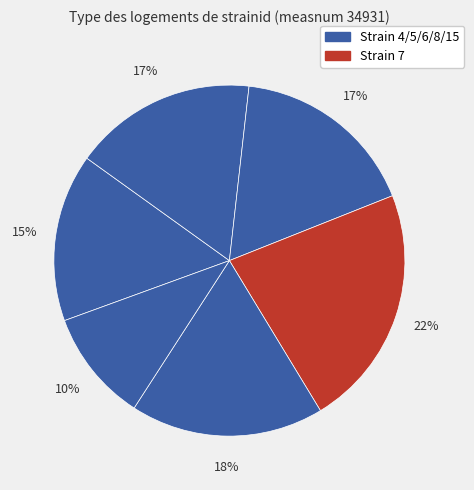

Count the number of slices in the pie.

6